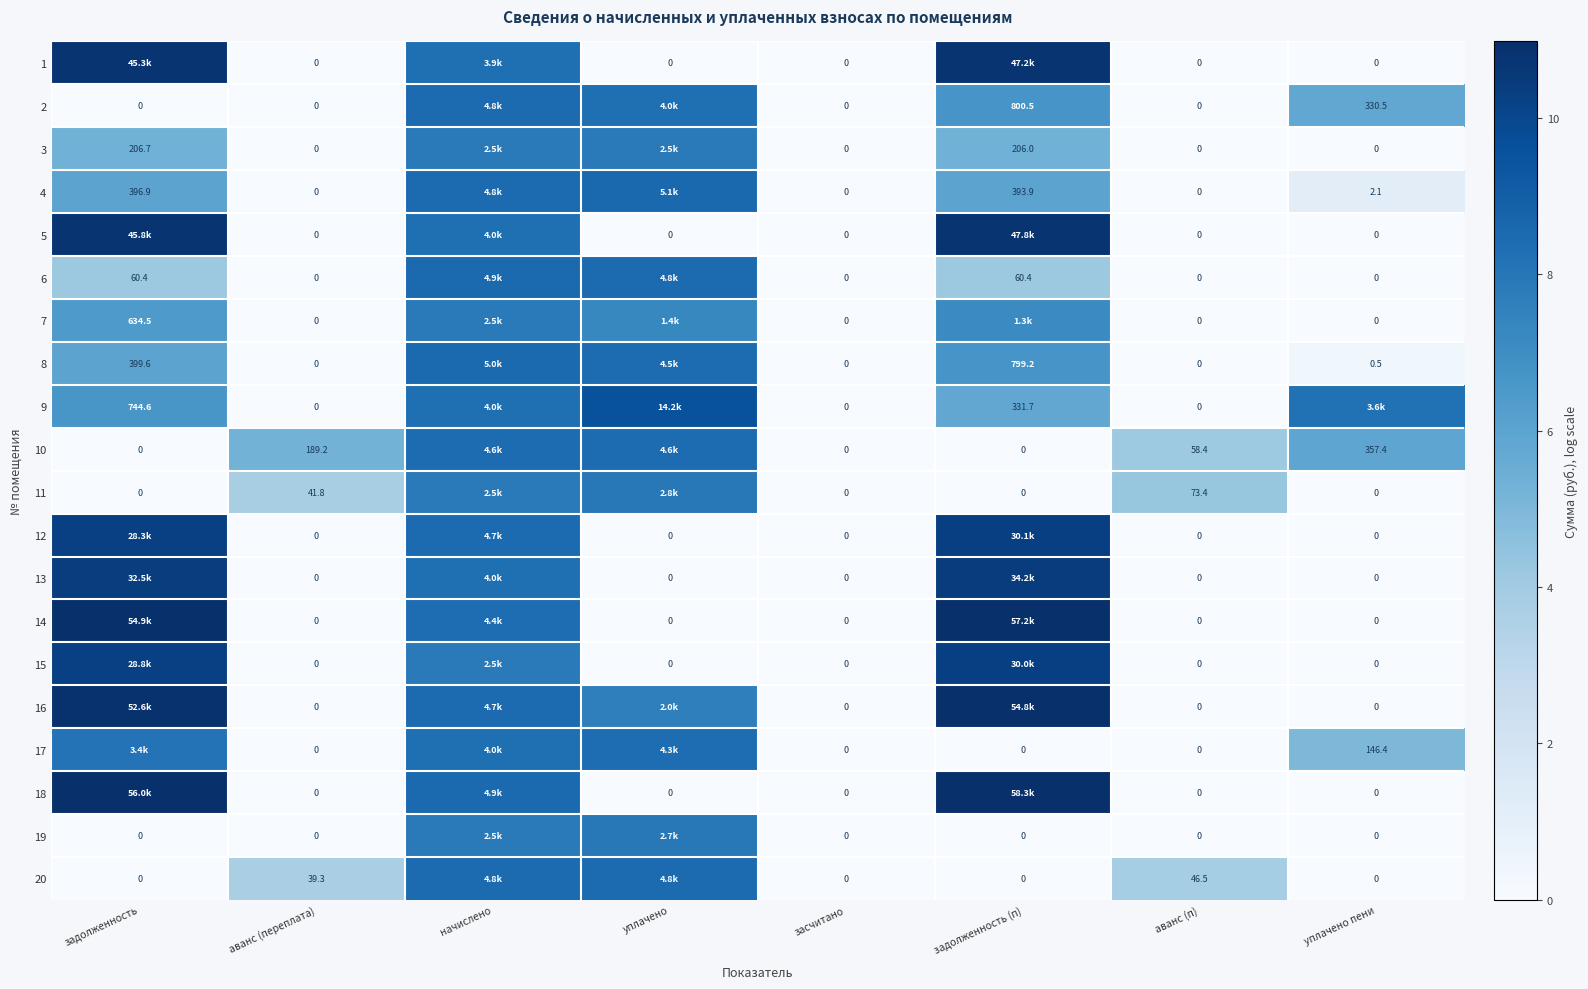

Count the number of categories in the chart.

8